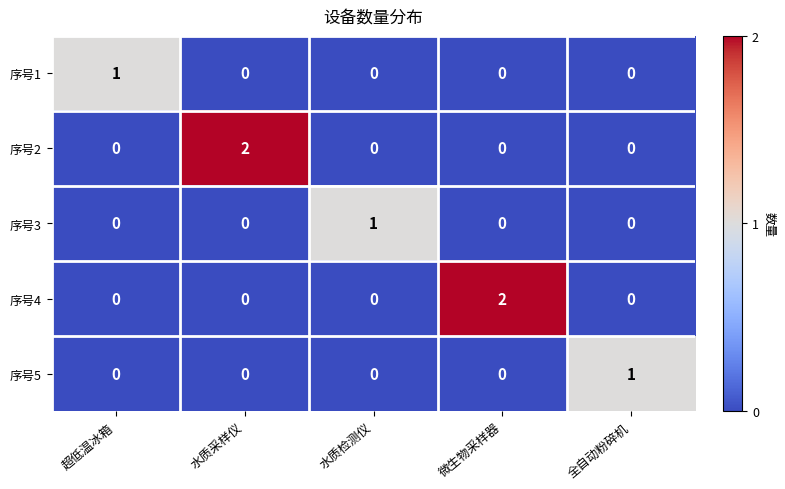

Which series changed the most between 超低温冰箱 and 微生物采样器?

序号4